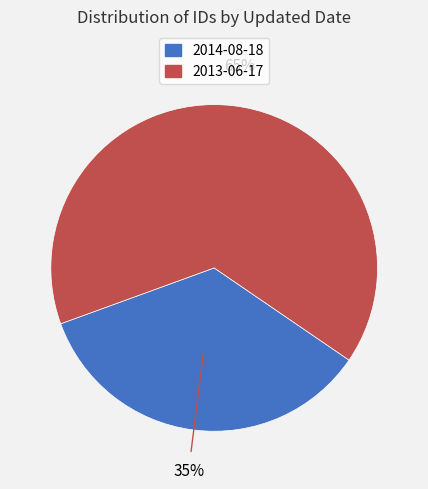

Which has a higher value, 2014-08-18 or 2013-06-17?

2013-06-17